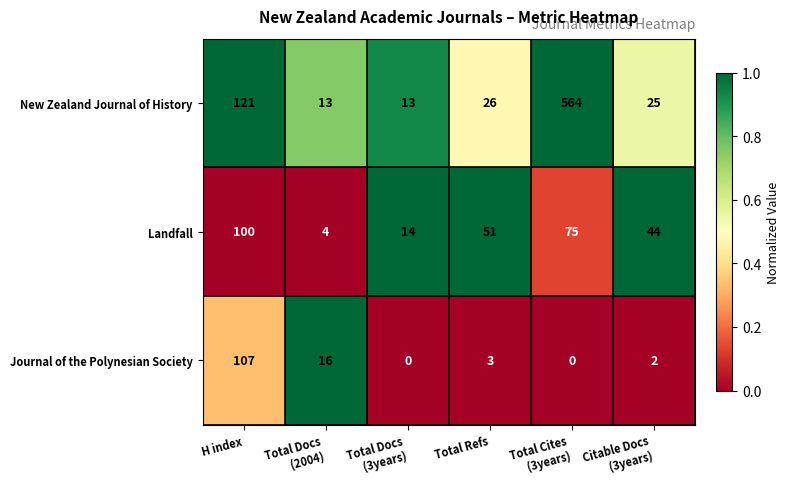

List the series in order of their overall mean, lowest first.

Journal of the Polynesian Society, Landfall, New Zealand Journal of History